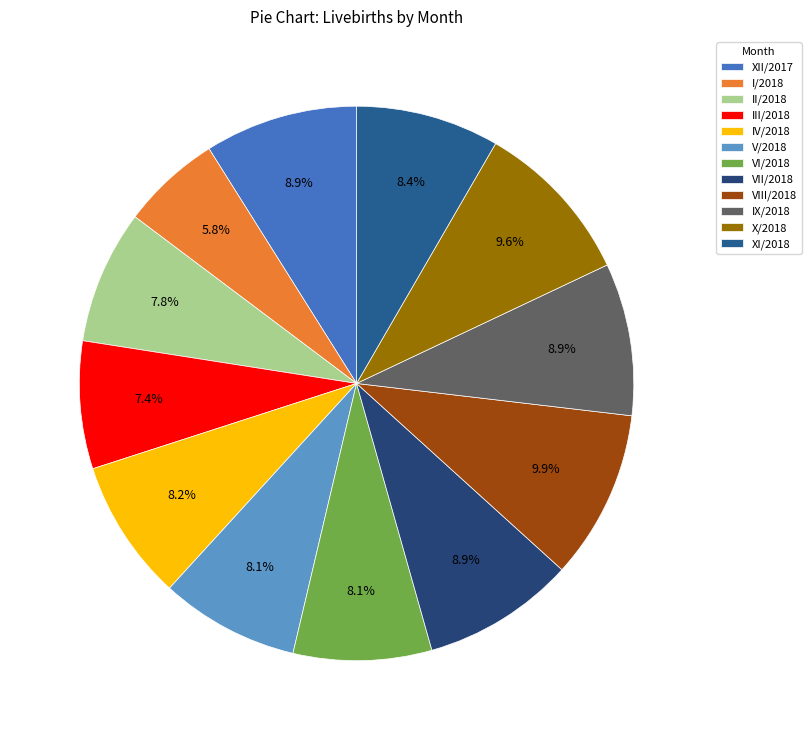

What is the largest slice in the pie chart?

VIII/2018